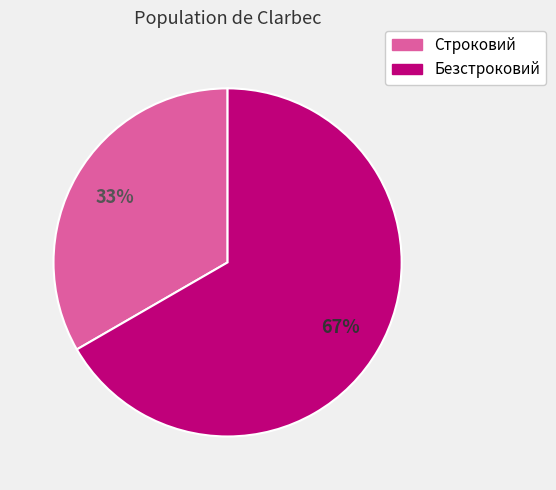

Which slice represents more than half of the pie?

Безстроковий